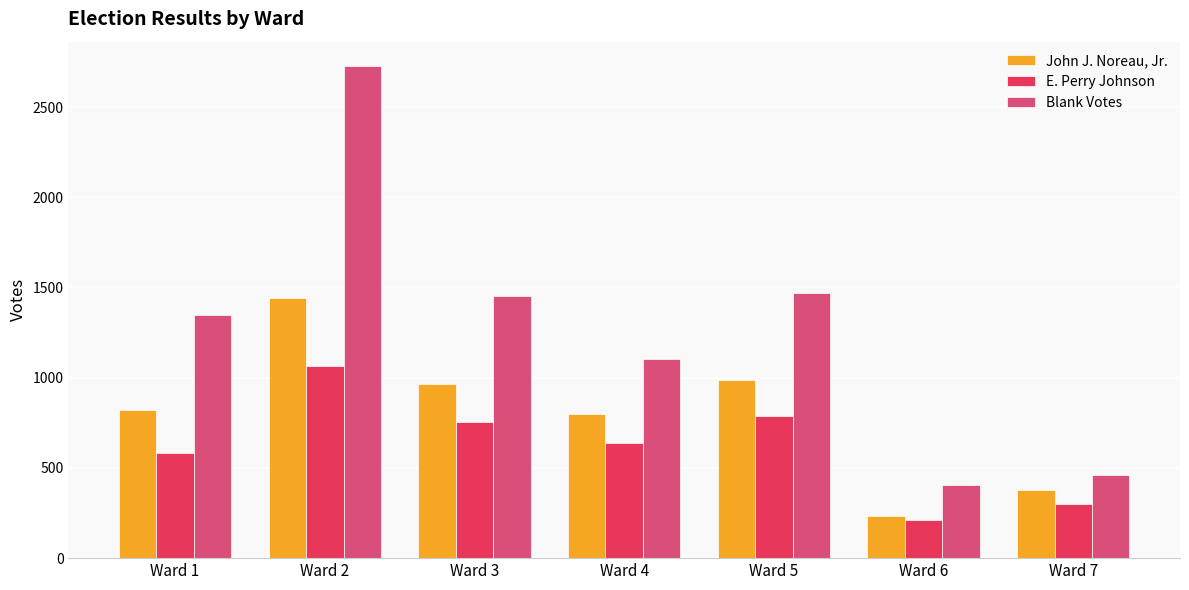

What is the minimum value shown in the chart?

210